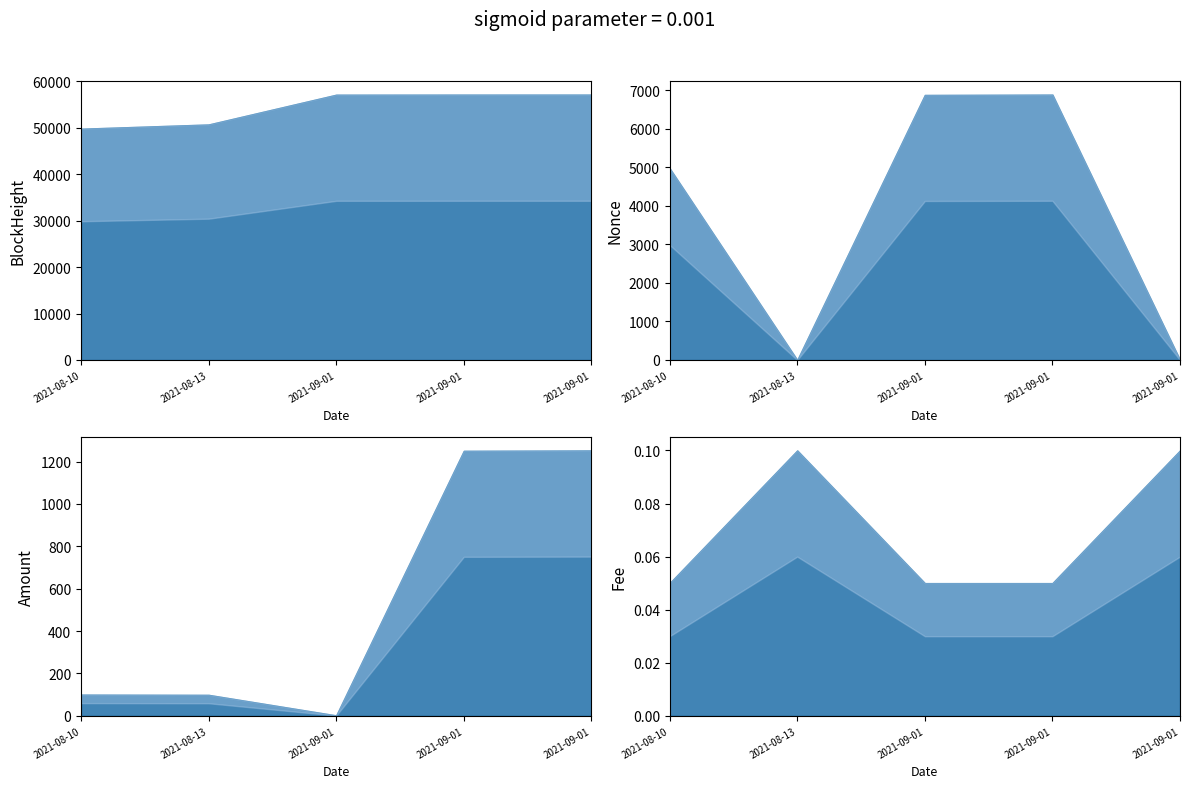

What is the difference between the Nonce values at 2021-08-10 and 2021-08-13?

4975.0